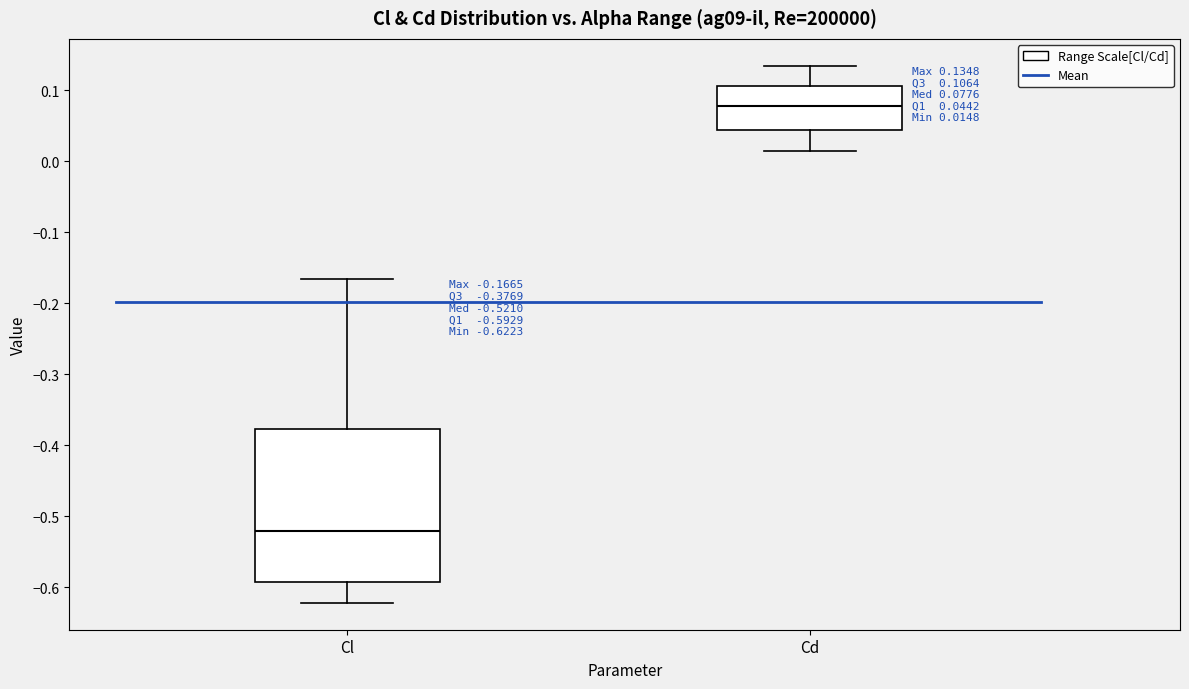

Comparing the boxes themselves (not the whiskers), which one is the tallest?

Cl